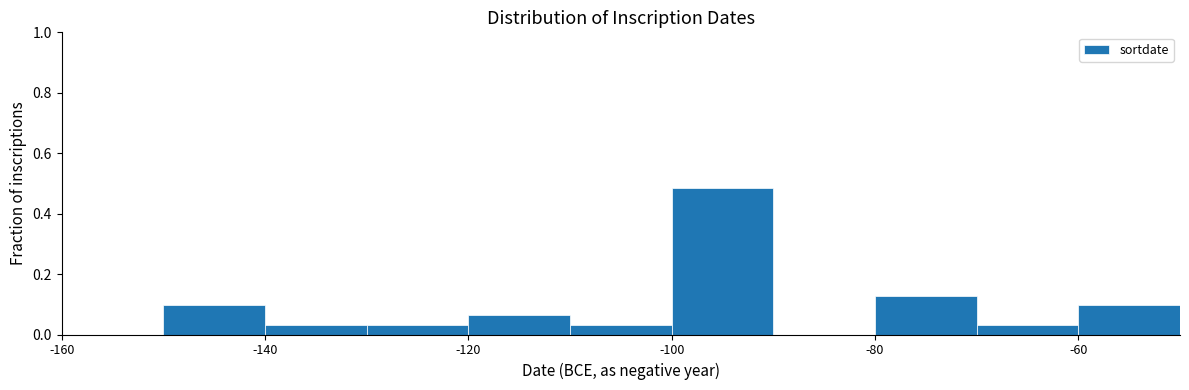

Over which range of the x-axis is the bar tallest?

-100 to -90